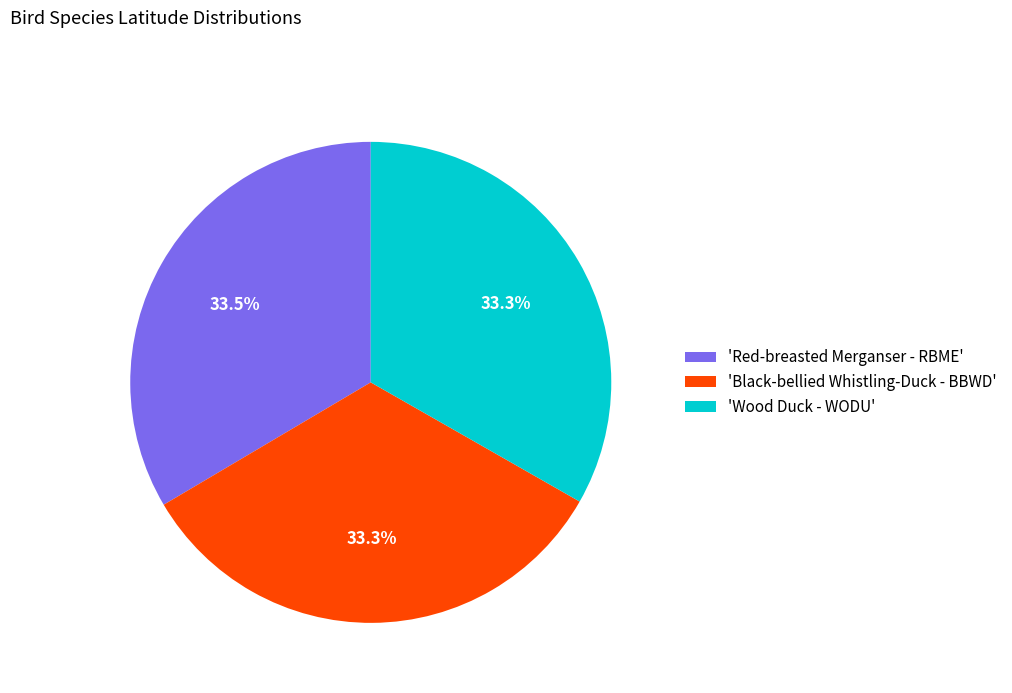

Approximately how many times larger is the value at 'Wood Duck - WODU' compared to 'Red-breasted Merganser - RBME'?

1.0